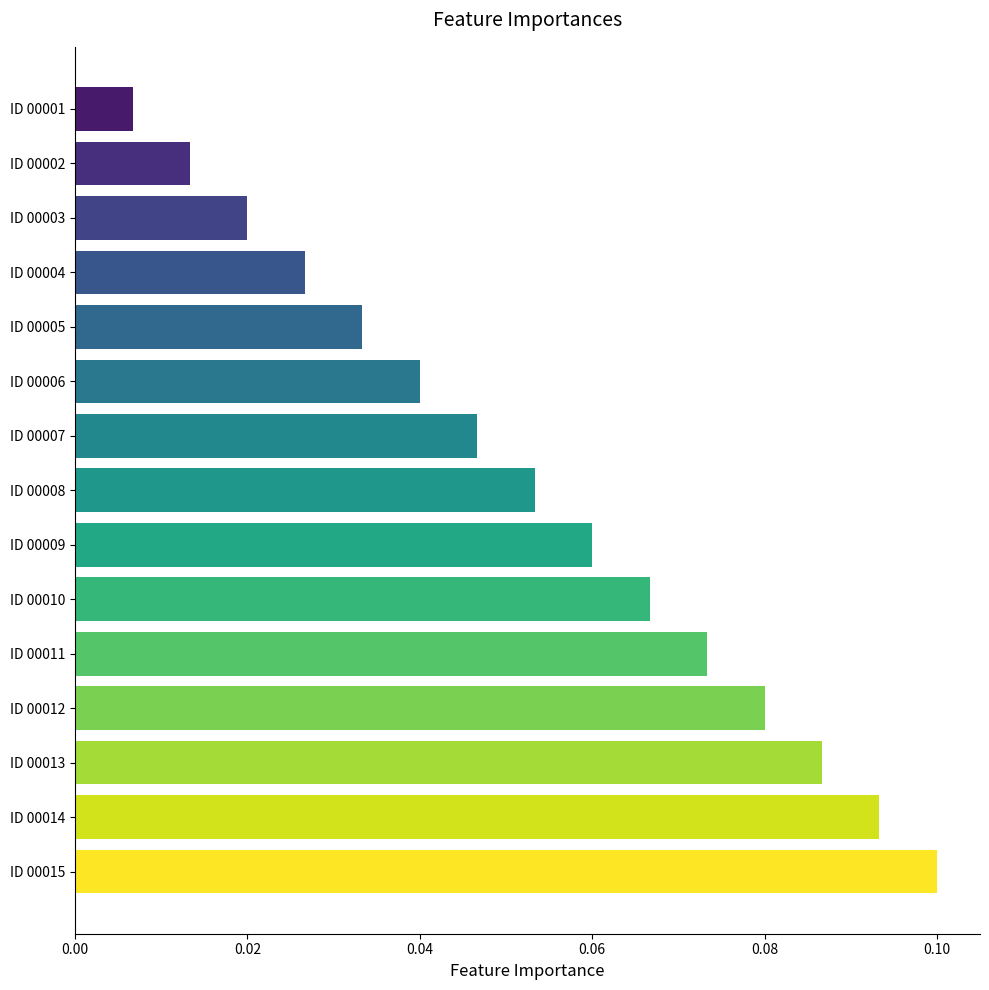

List the labels in order of value, largest first.

ID 00015, ID 00014, ID 00013, ID 00012, ID 00011, ID 00010, ID 00009, ID 00008, ID 00007, ID 00006, ID 00005, ID 00004, ID 00003, ID 00002, ID 00001